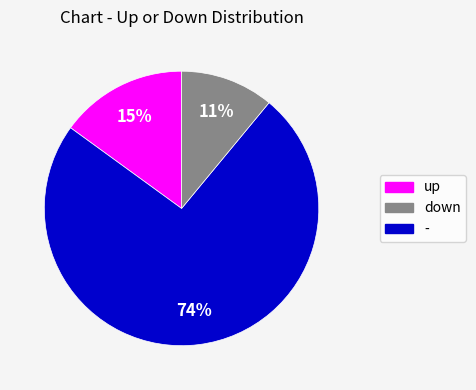

Which slice is the smallest?

down